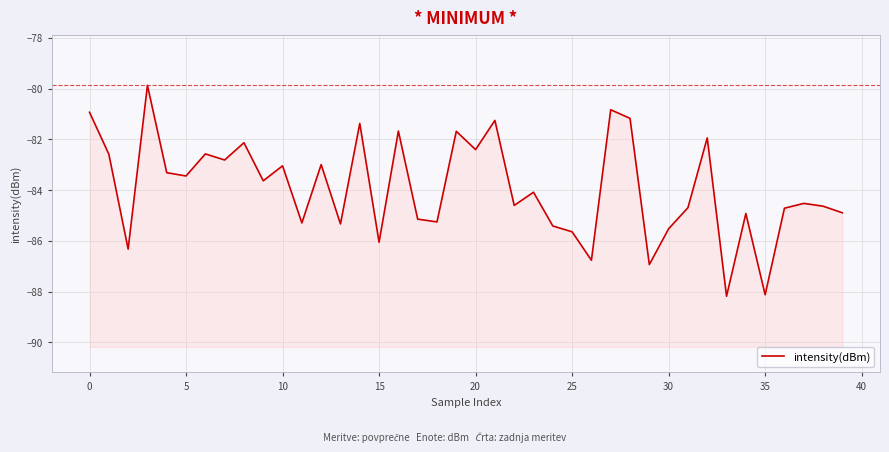

What is the difference between the values at 29 and 19?

5.2